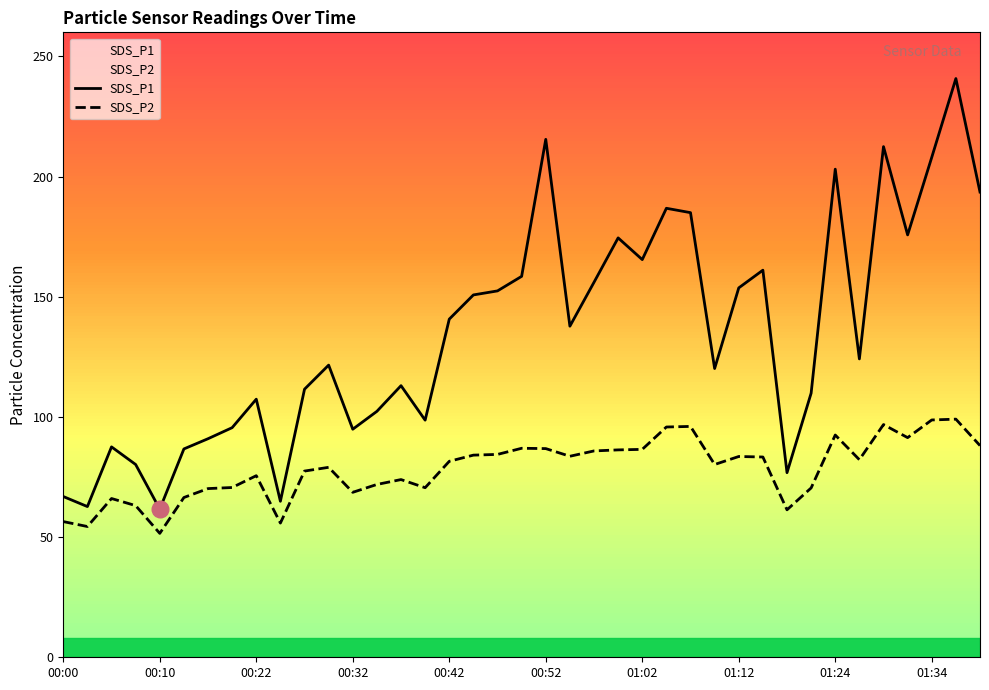

True or false: SDS_P2 and SDS_P1 intersect in this chart.

False